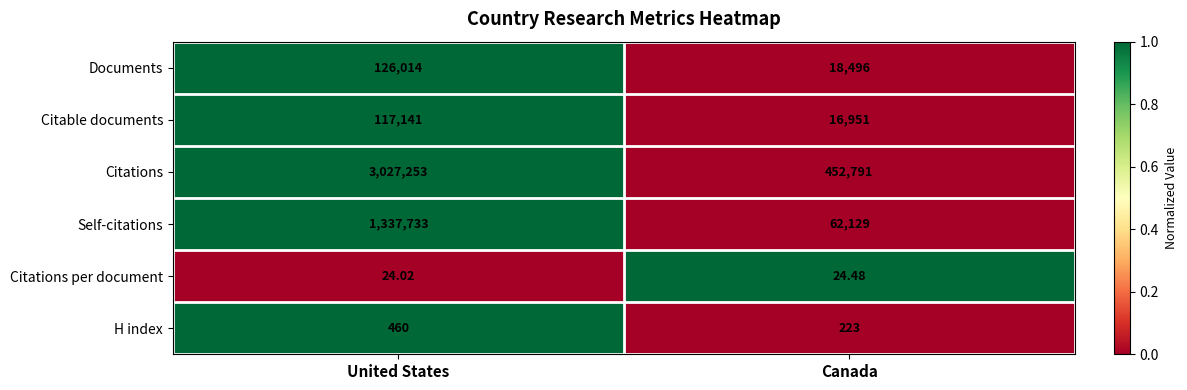

Rank the series at United States from lowest to highest value.

Citations per document, H index, Citable documents, Documents, Self-citations, Citations